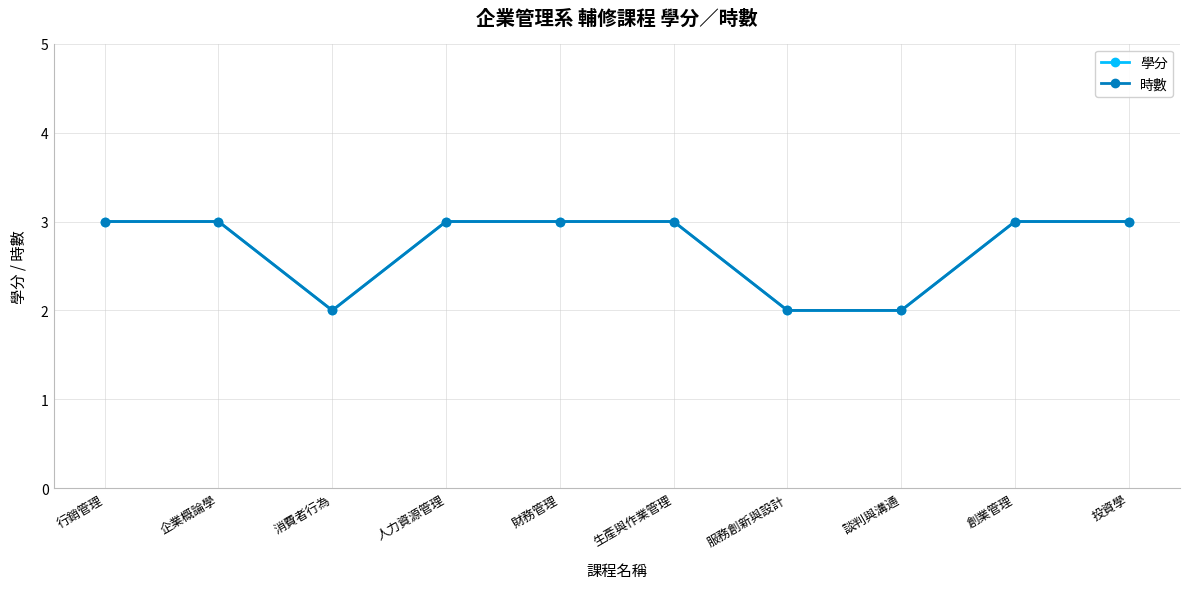

At which category is the sum across all series the highest?

行銷管理